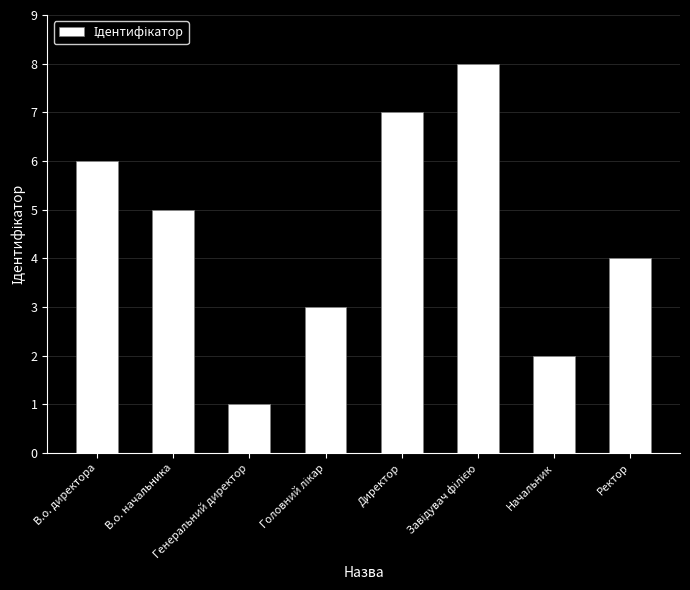

What is the ratio of the value at В.о. директора to the value at Ректор?

1.5